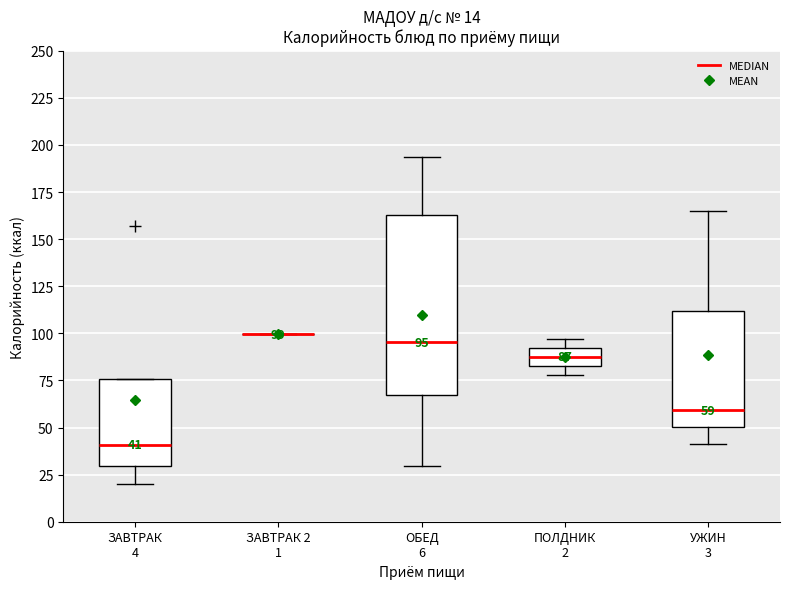

Comparing the boxes themselves (not the whiskers), which one is the tallest?

ОБЕД 6